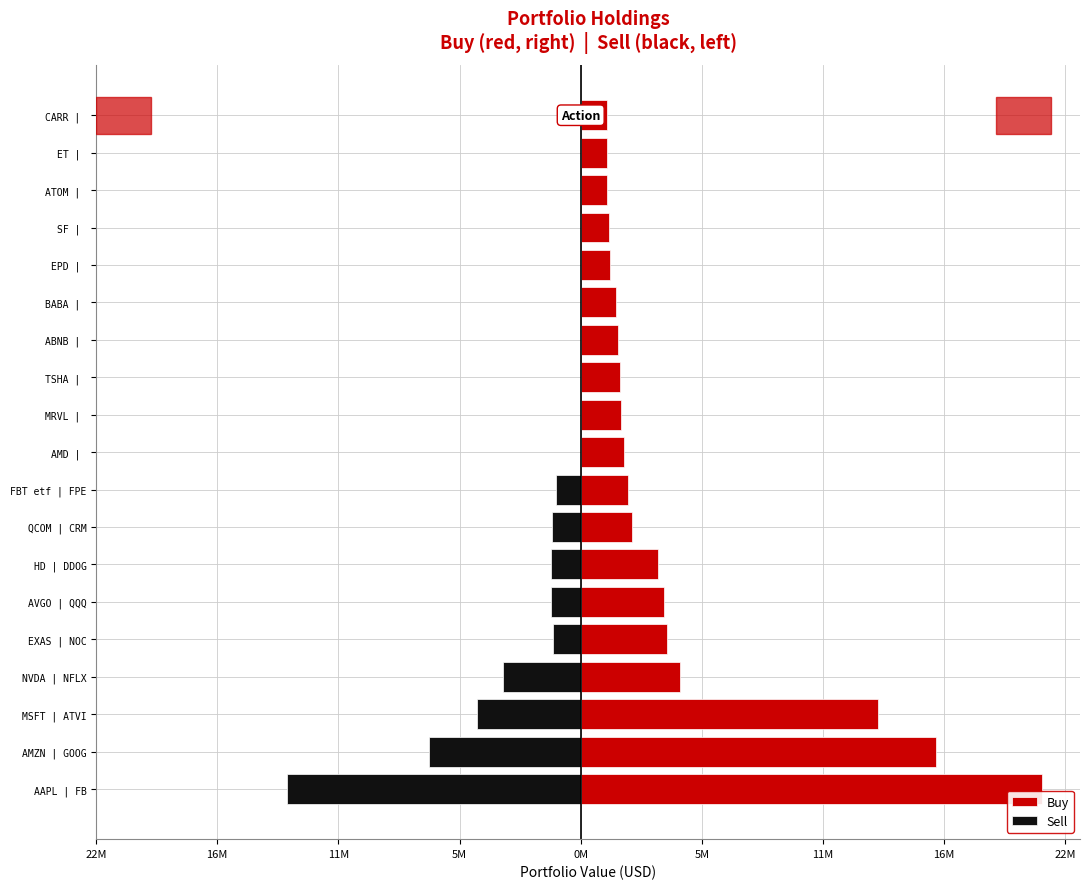

True or false: Sell has a value of -2152738 at AVGO | QQQ.

False